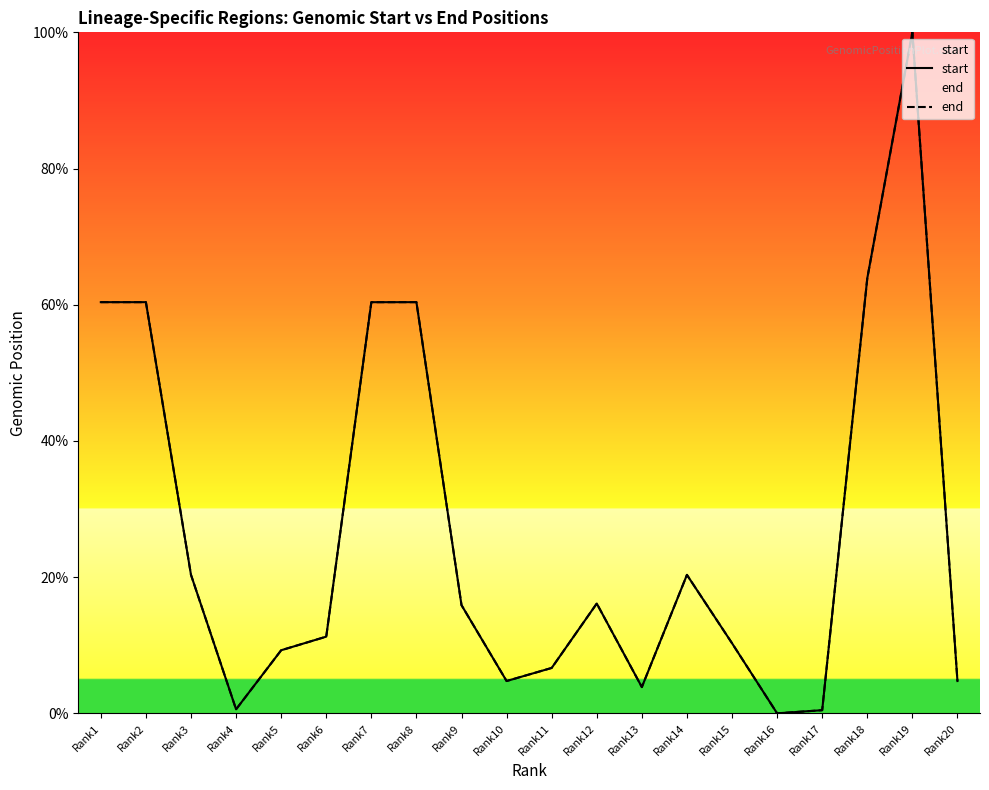

True or false: start and end cross at least once.

False